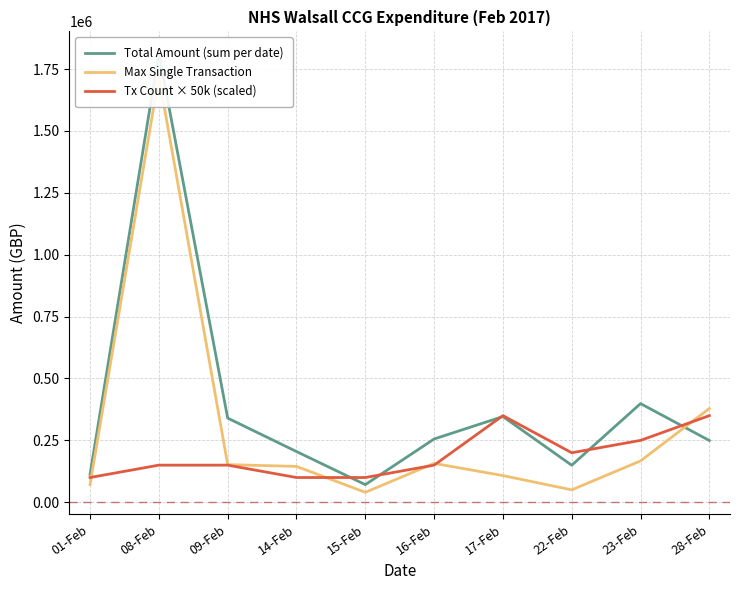

What are all the series names shown in the legend?

Total Amount (sum per date), Max Single Transaction, Tx Count × 50k (scaled)